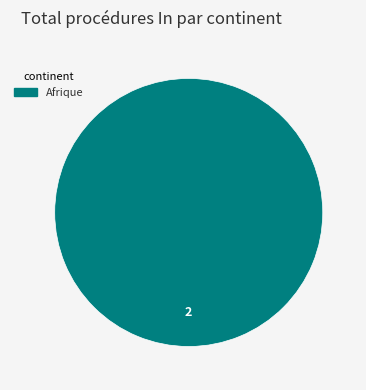

Does any single category account for the majority?

Yes